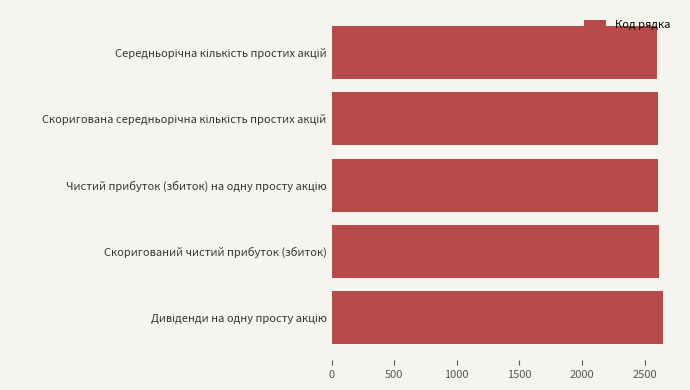

What is the greatest value displayed?

2650